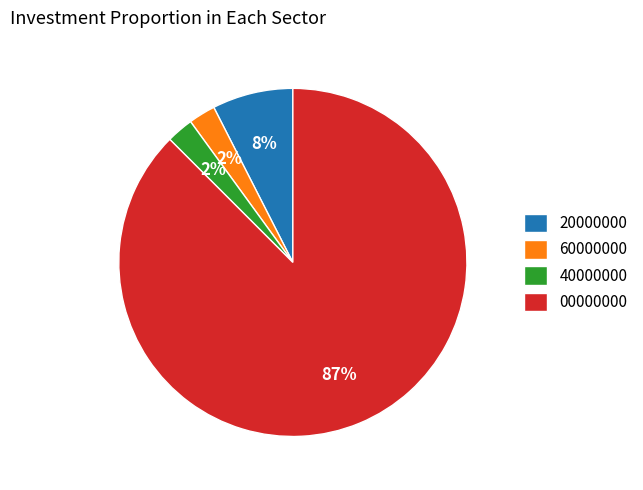

The 20000000 slice represents 8% of the pie. True or false?

True